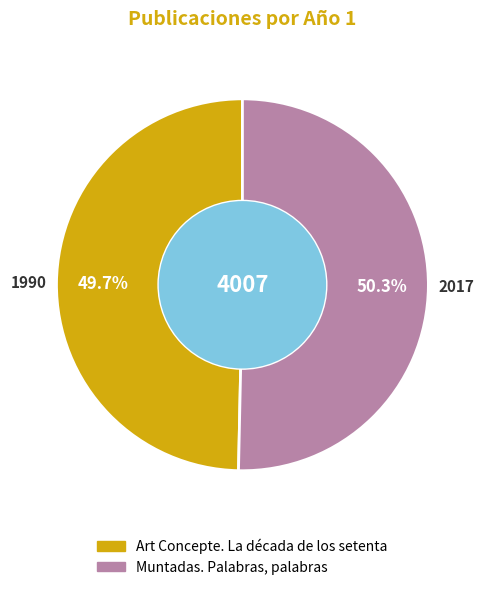

Which slice represents more than half of the pie?

Muntadas. Palabras, palabras